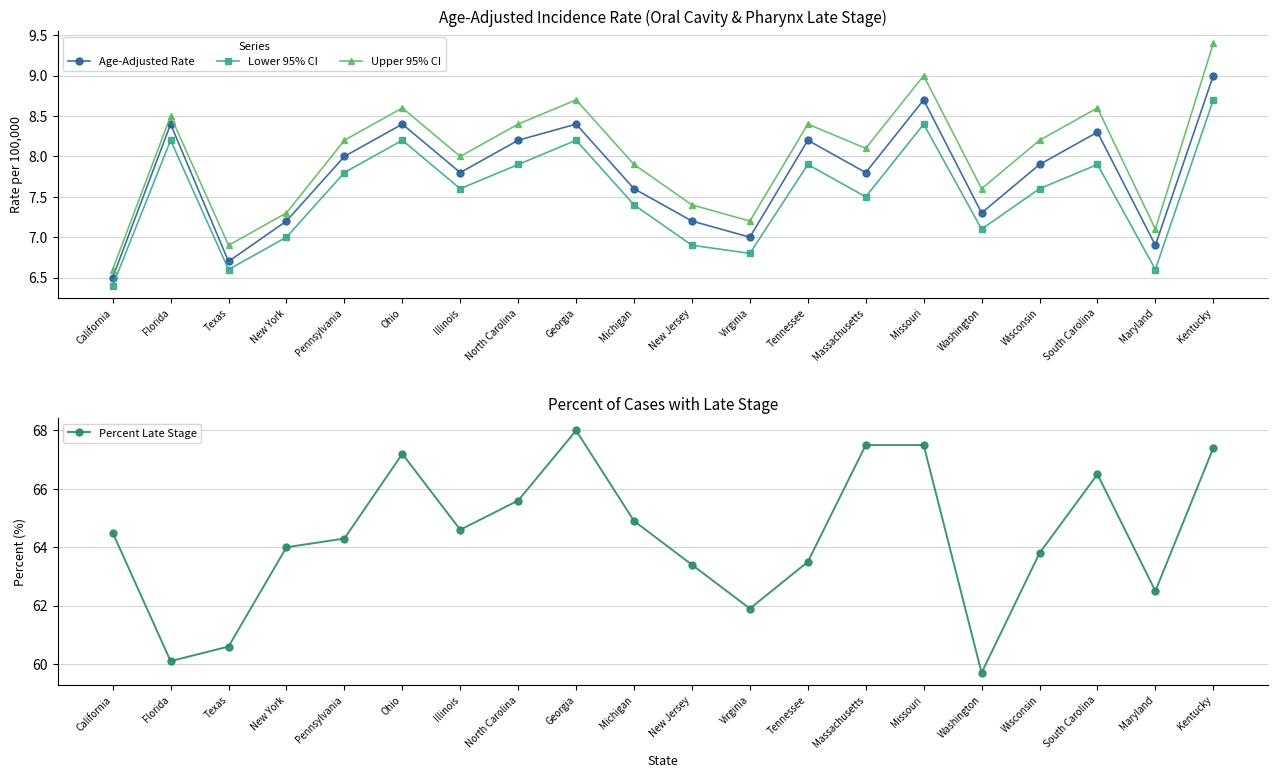

What value does the Lower 95% CI series have at Kentucky?

8.7